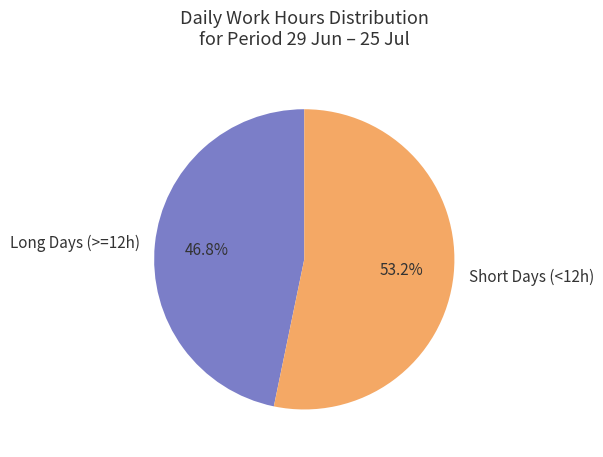

Is the sum of Long Days (>=12h) and Short Days (<12h) greater than half?

Yes